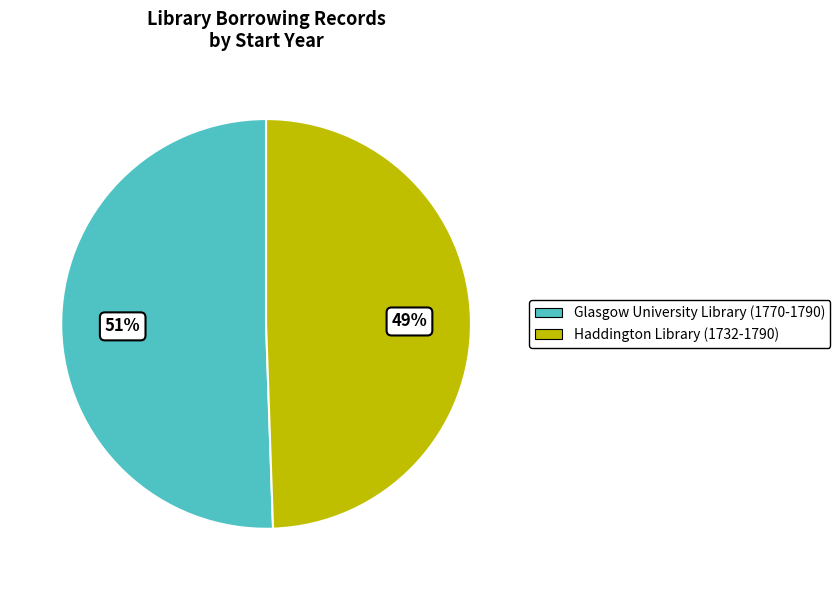

What is the ratio of the value at Haddington Library (1732-1790) to the value at Glasgow University Library (1770-1790)?

1.0